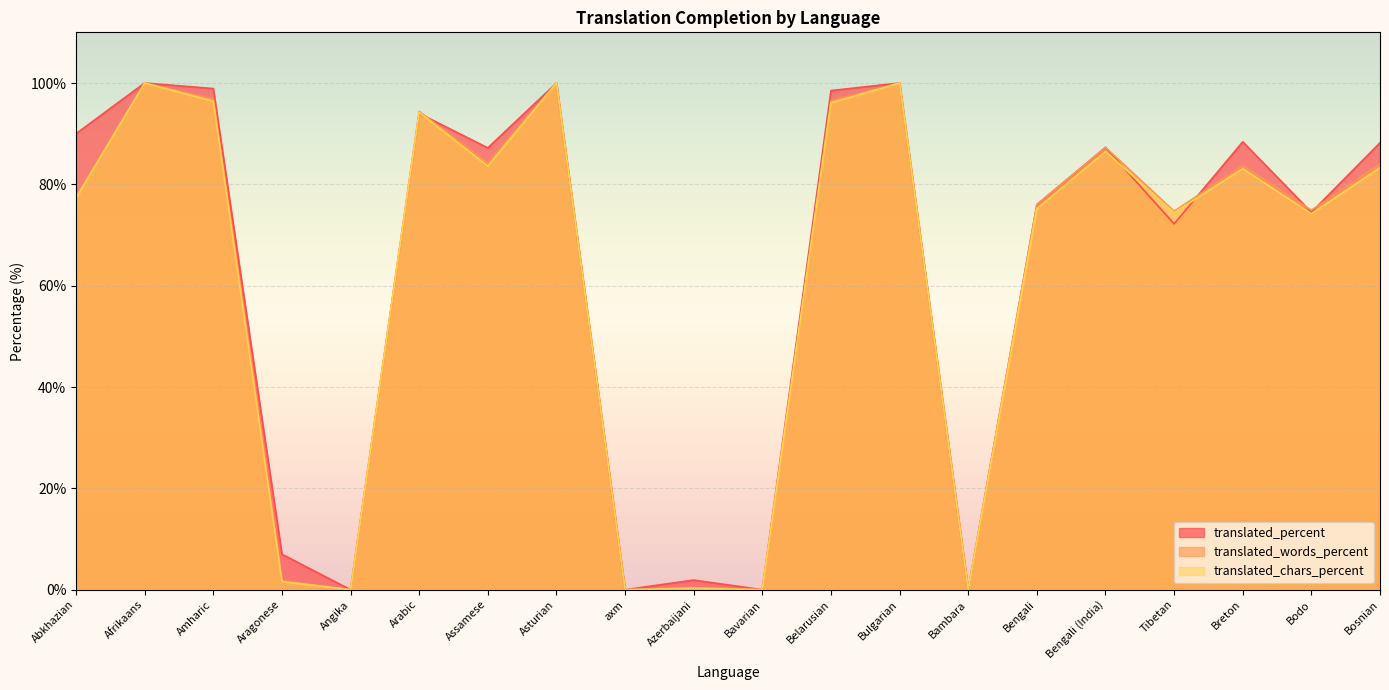

Is it true that translated_chars_percent equals -32.1 at Bambara?

False